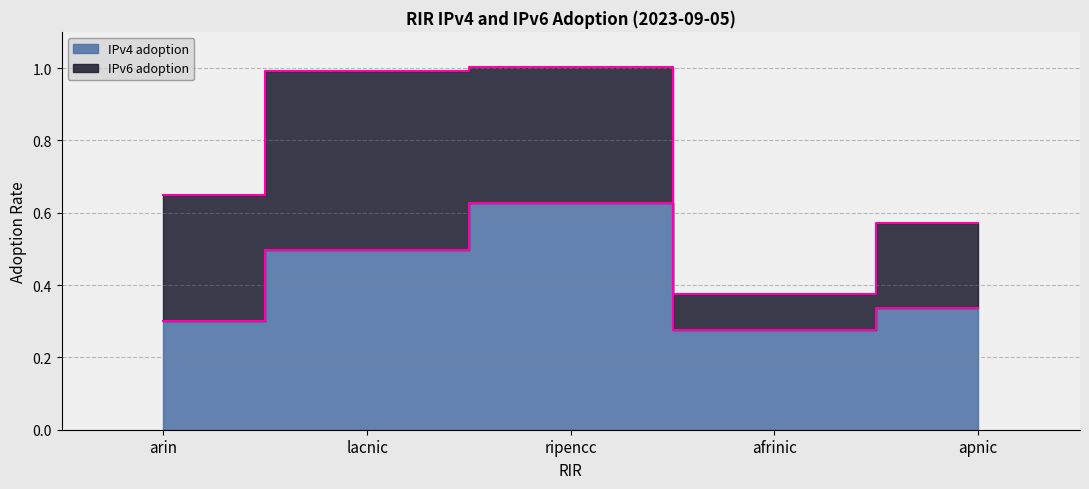

What is the sum of the values at arin and ripencc?

0.9